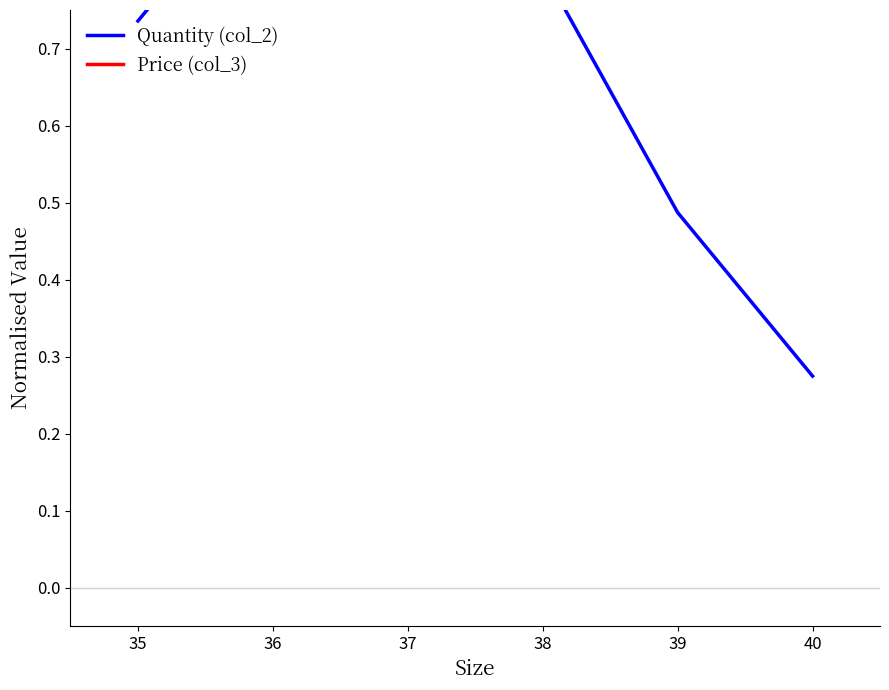

True or false: Price (col_3) and Quantity (col_2) intersect in this chart.

True